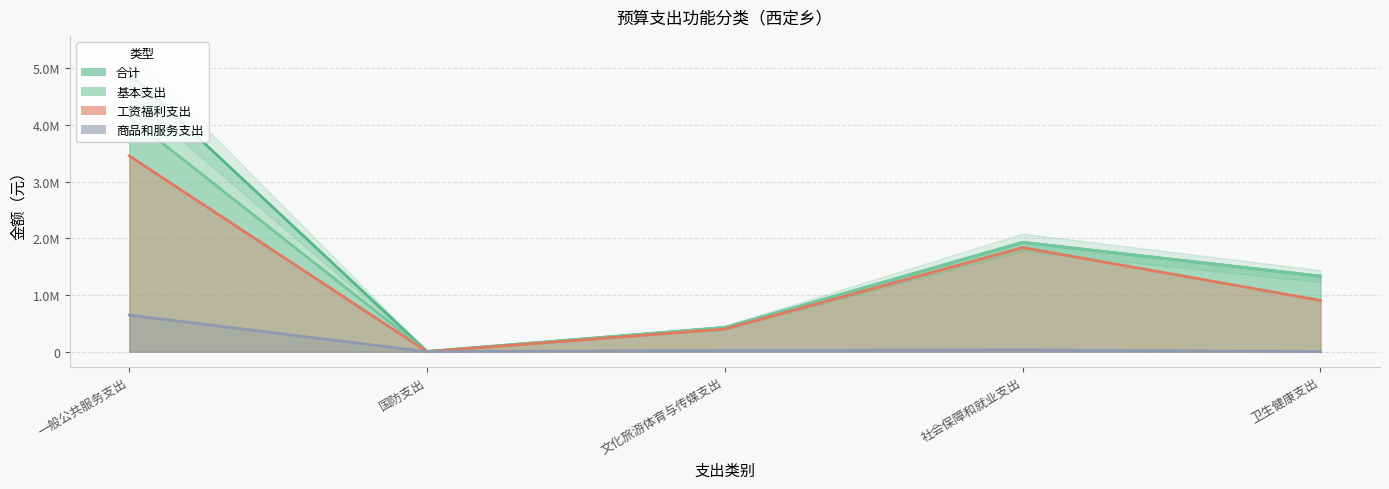

Which series has the largest total across all categories?

合计